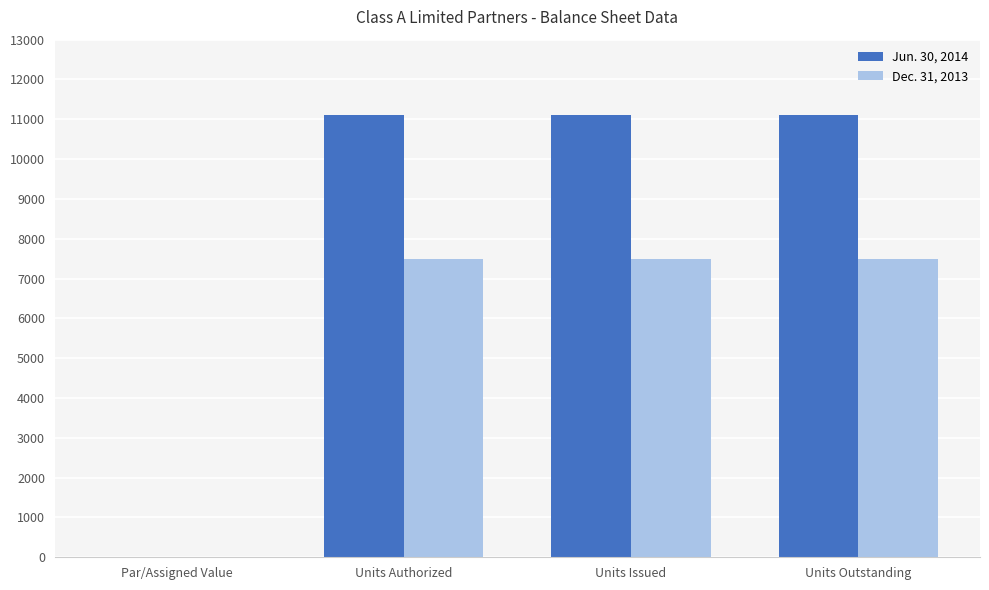

What is the average value of the Jun. 30, 2014 series?

8325